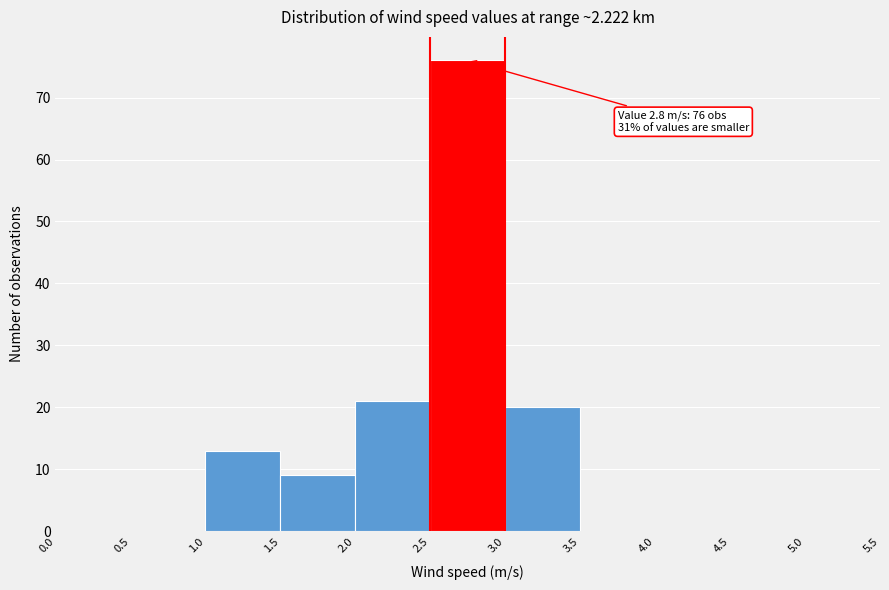

Over which range of the x-axis is the bar tallest?

2.5 to 3.0